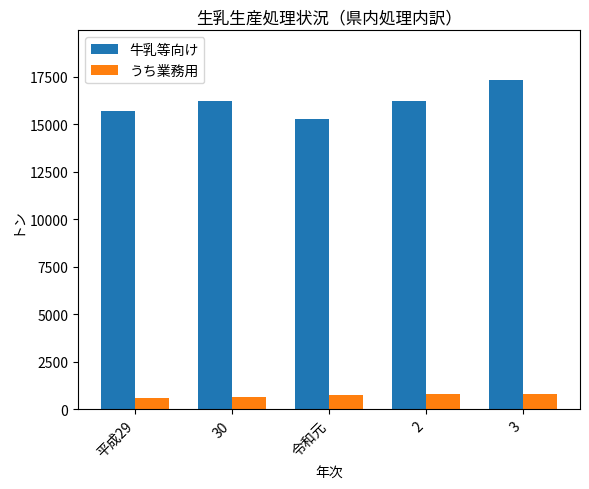

At 平成29, list the series in order from smallest to largest.

うち業務用, 牛乳等向け